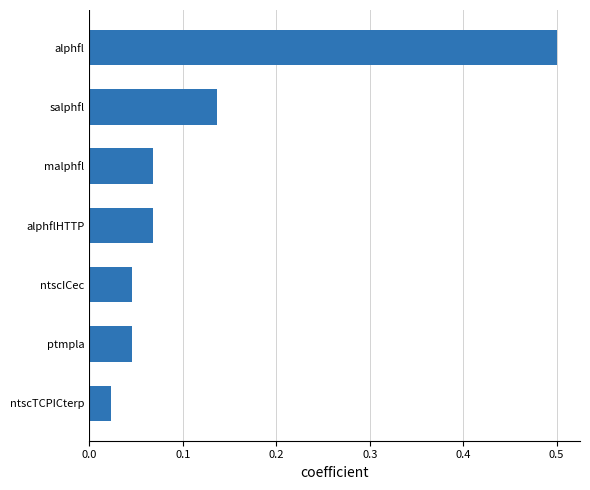

What value does the data have at alphfl?

0.5